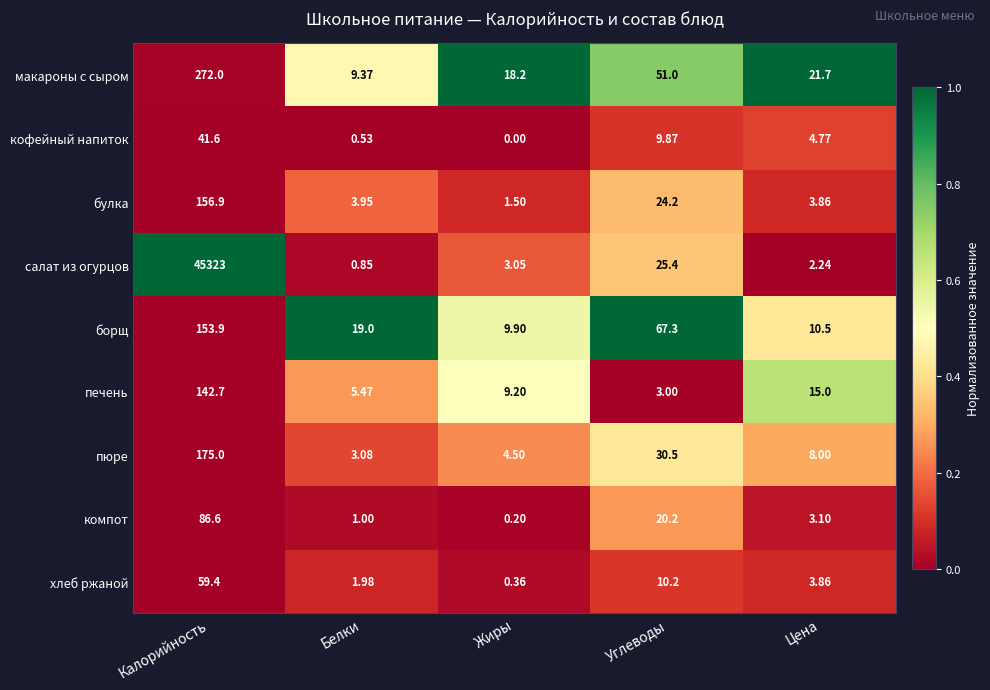

How many series are shown in this chart?

9